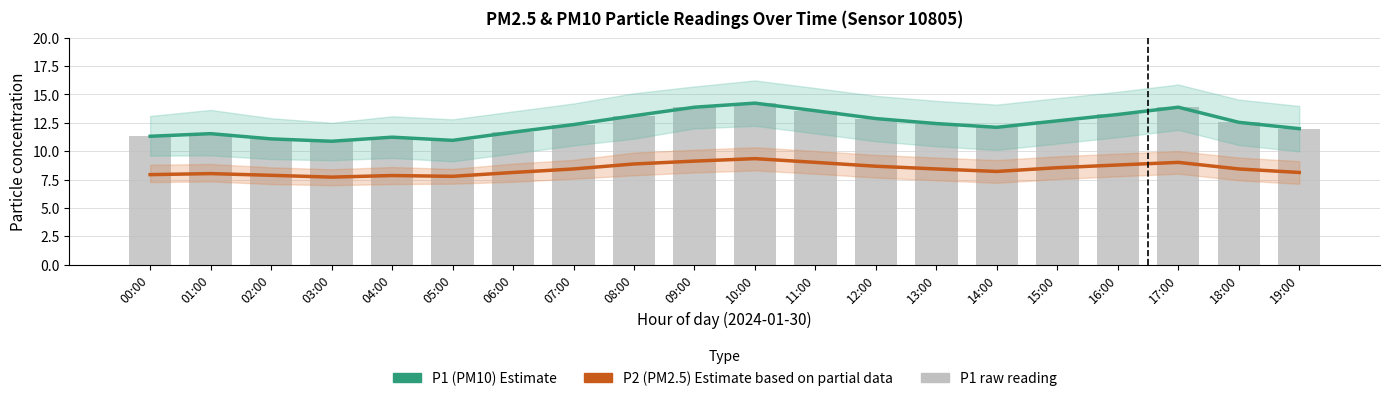

The value of P1 raw at 06:00 is 11.7. True or false?

True